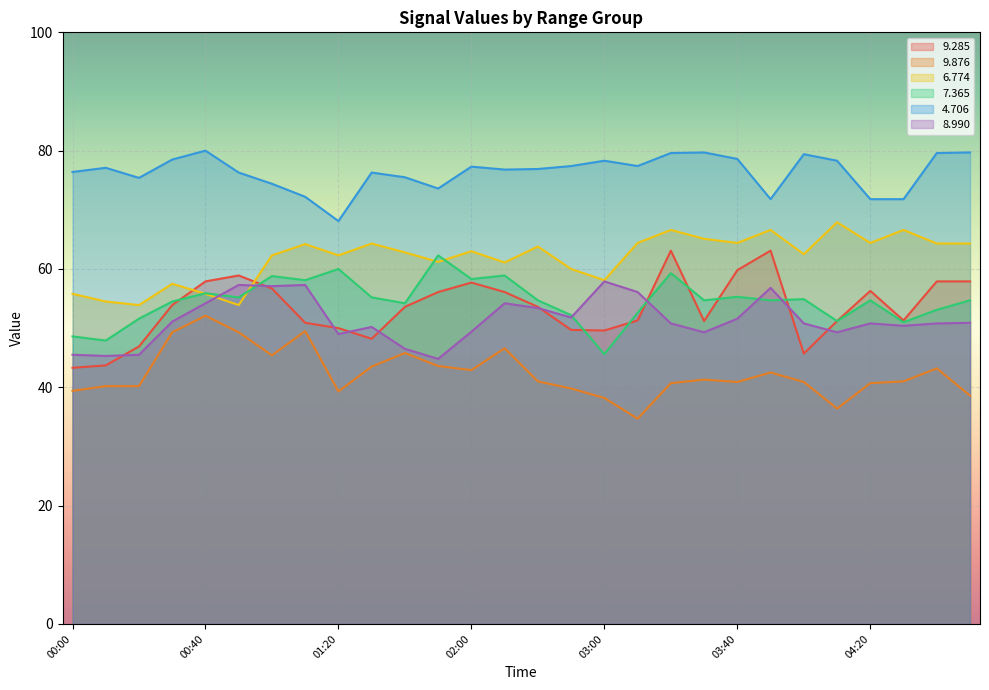

Which series has the largest range (max minus min)?

9.285